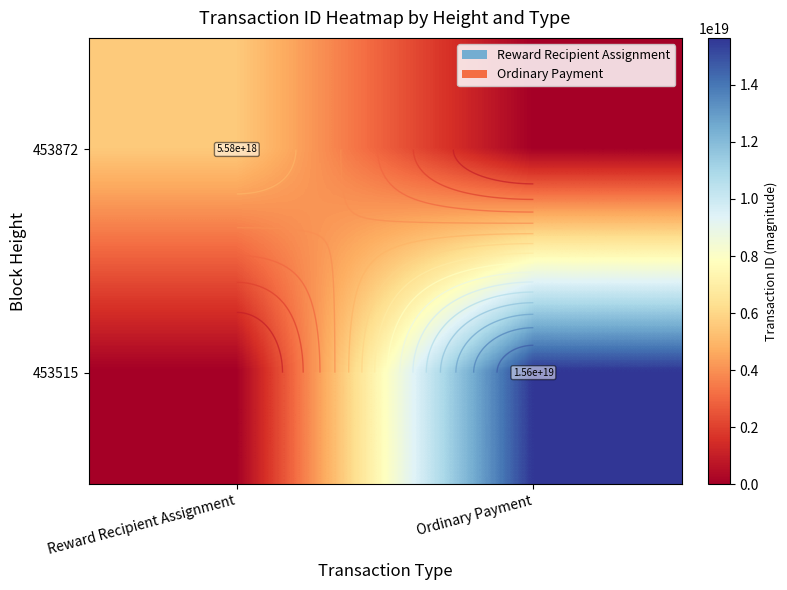

True or false: 453872 has a value of 0 at Ordinary Payment.

True